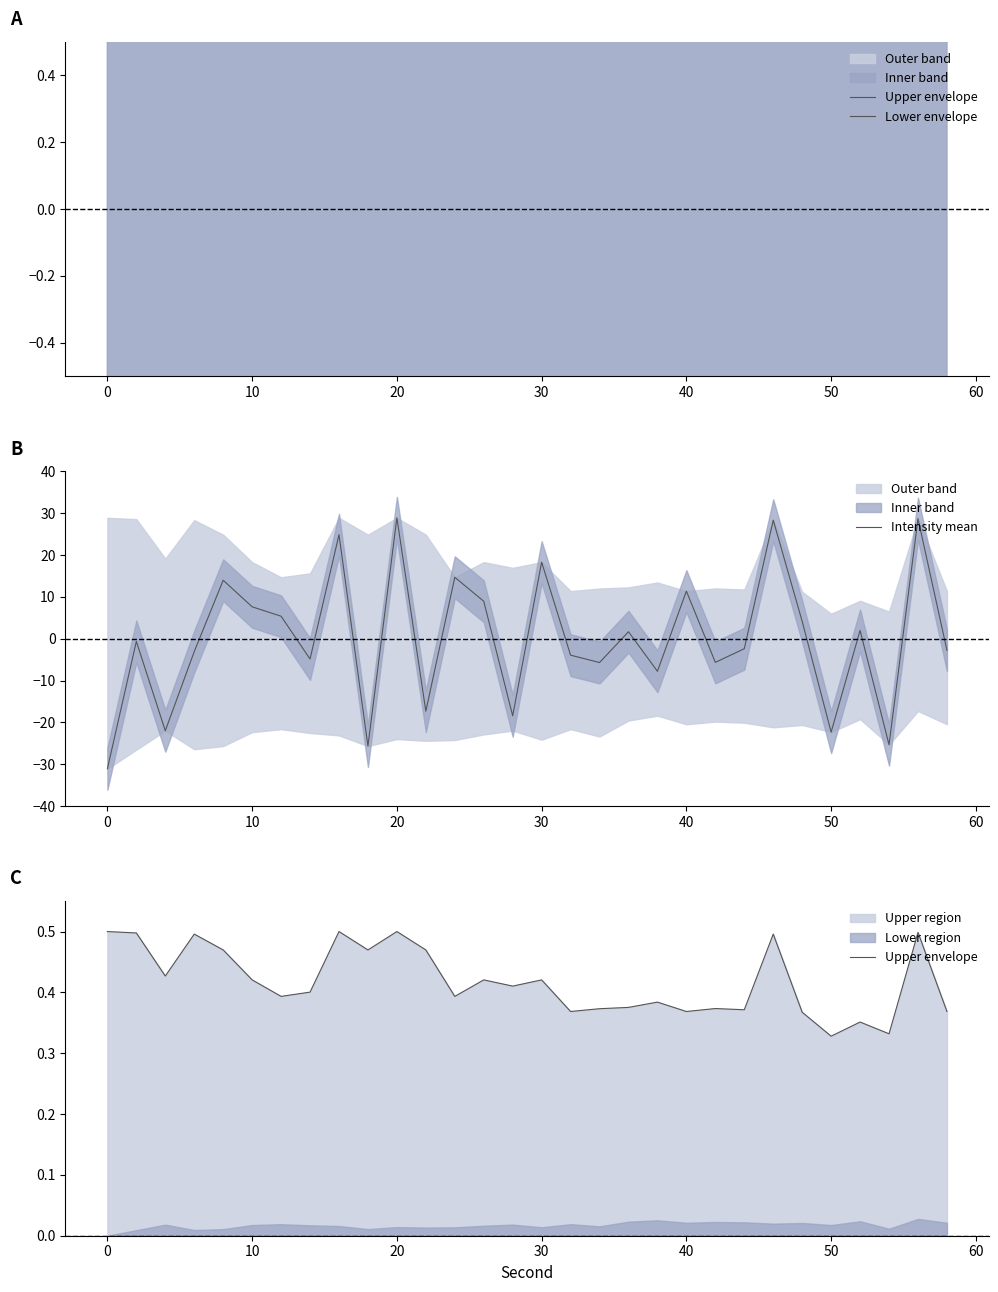

True or false: Intensity mean has a value of -0.4 at 0.

False